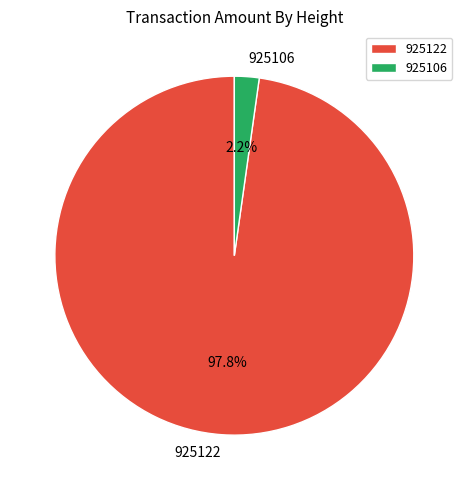

The 925122 slice represents 98% of the pie. True or false?

True